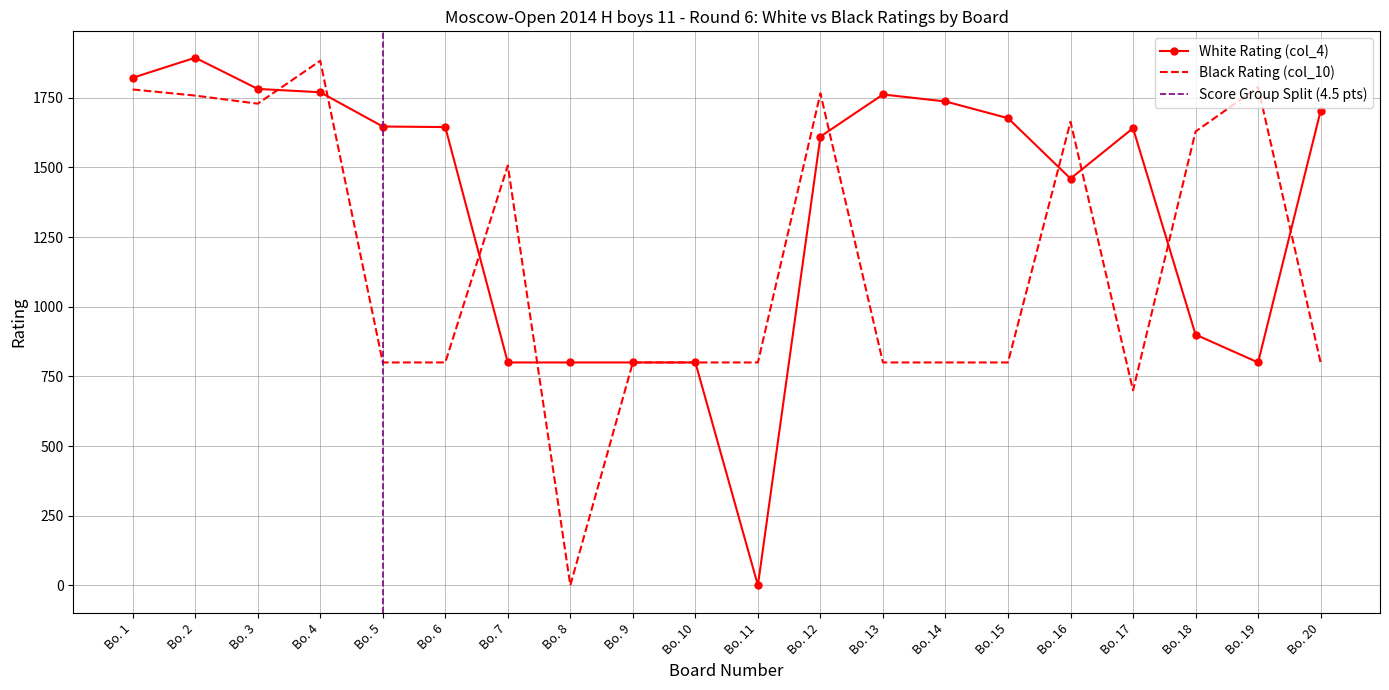

What is the greatest value displayed?

1894